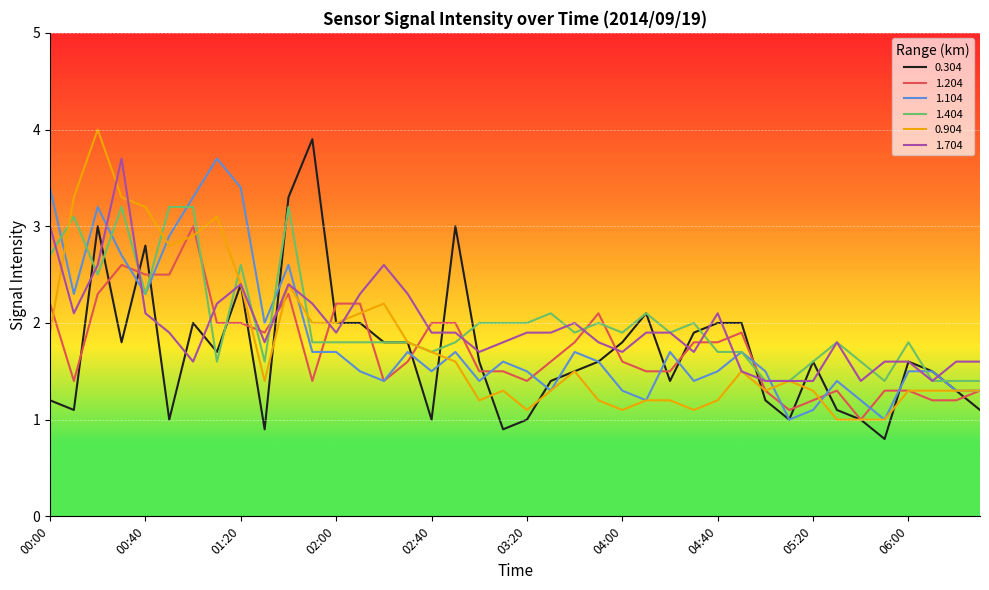

Does the chart display data point markers on the line(s)?

No